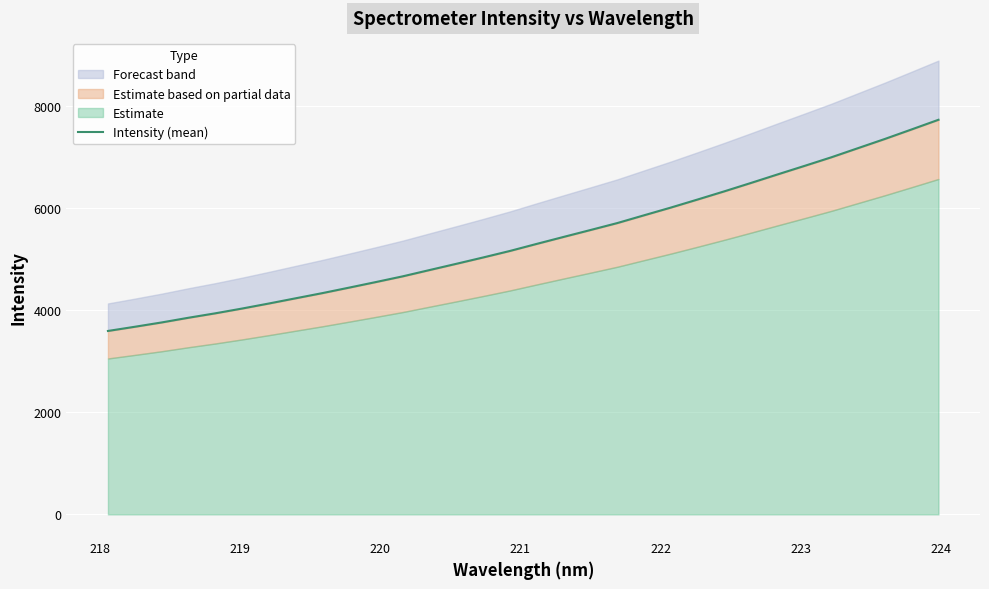

What is the difference between the second highest and second lowest values?

3869.3